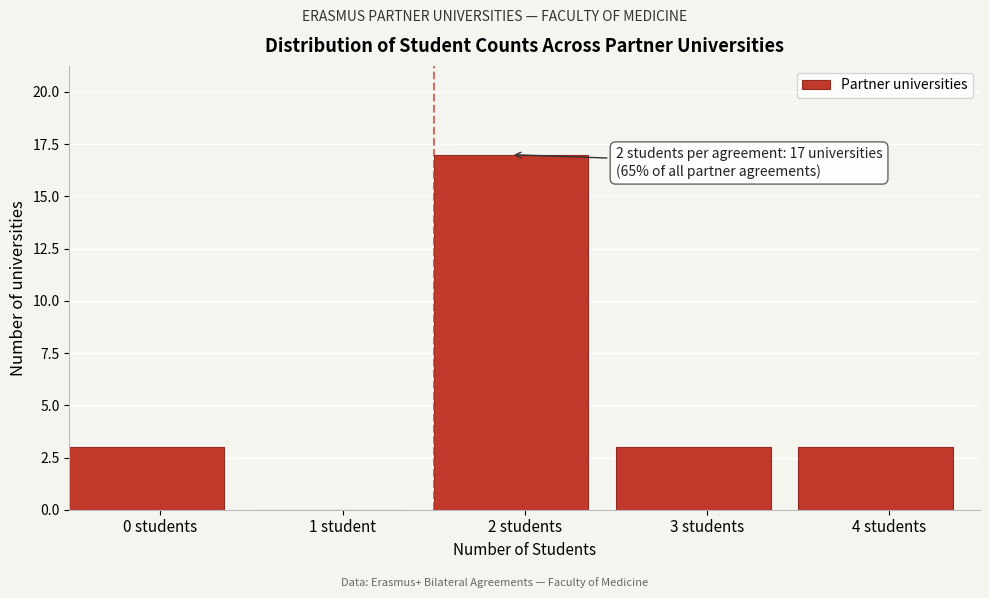

Reading right to left, what are all the values shown in this chart?

4 students=3	3 students=3	2 students=17	1 student=0	0 students=3